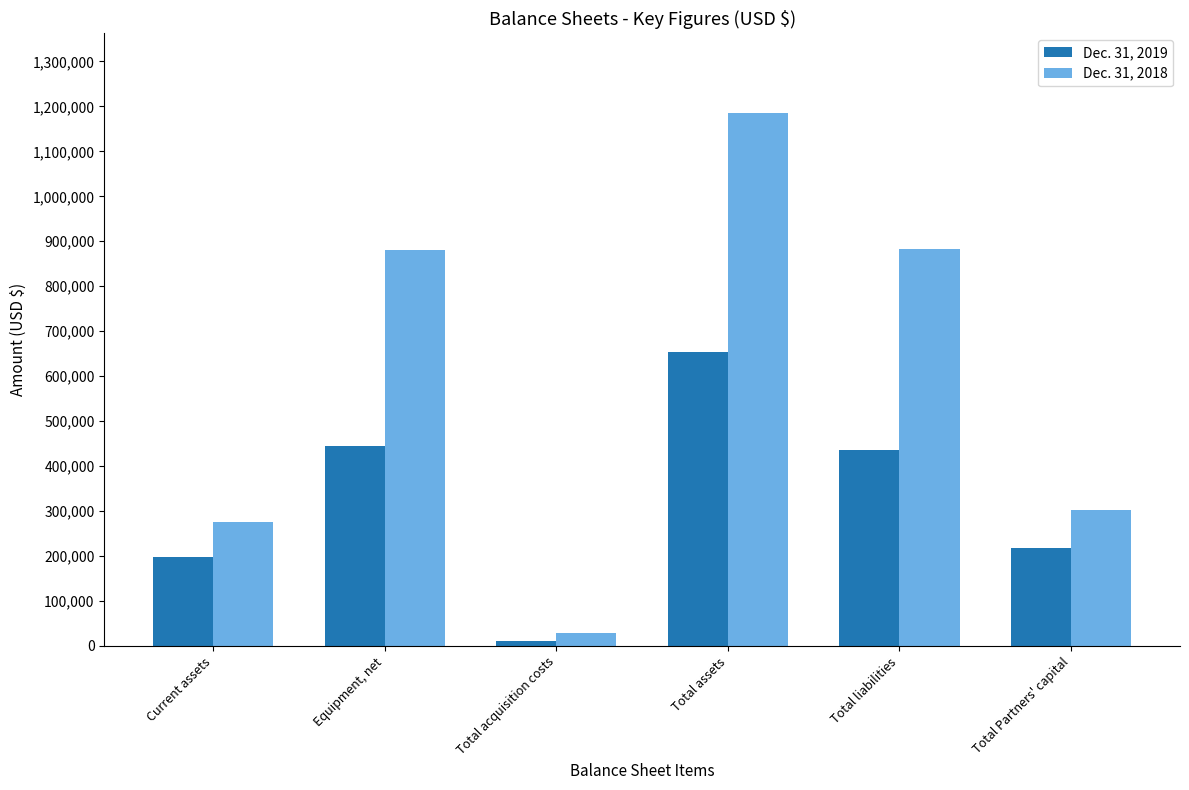

At which category is the sum across all series the highest?

Total assets